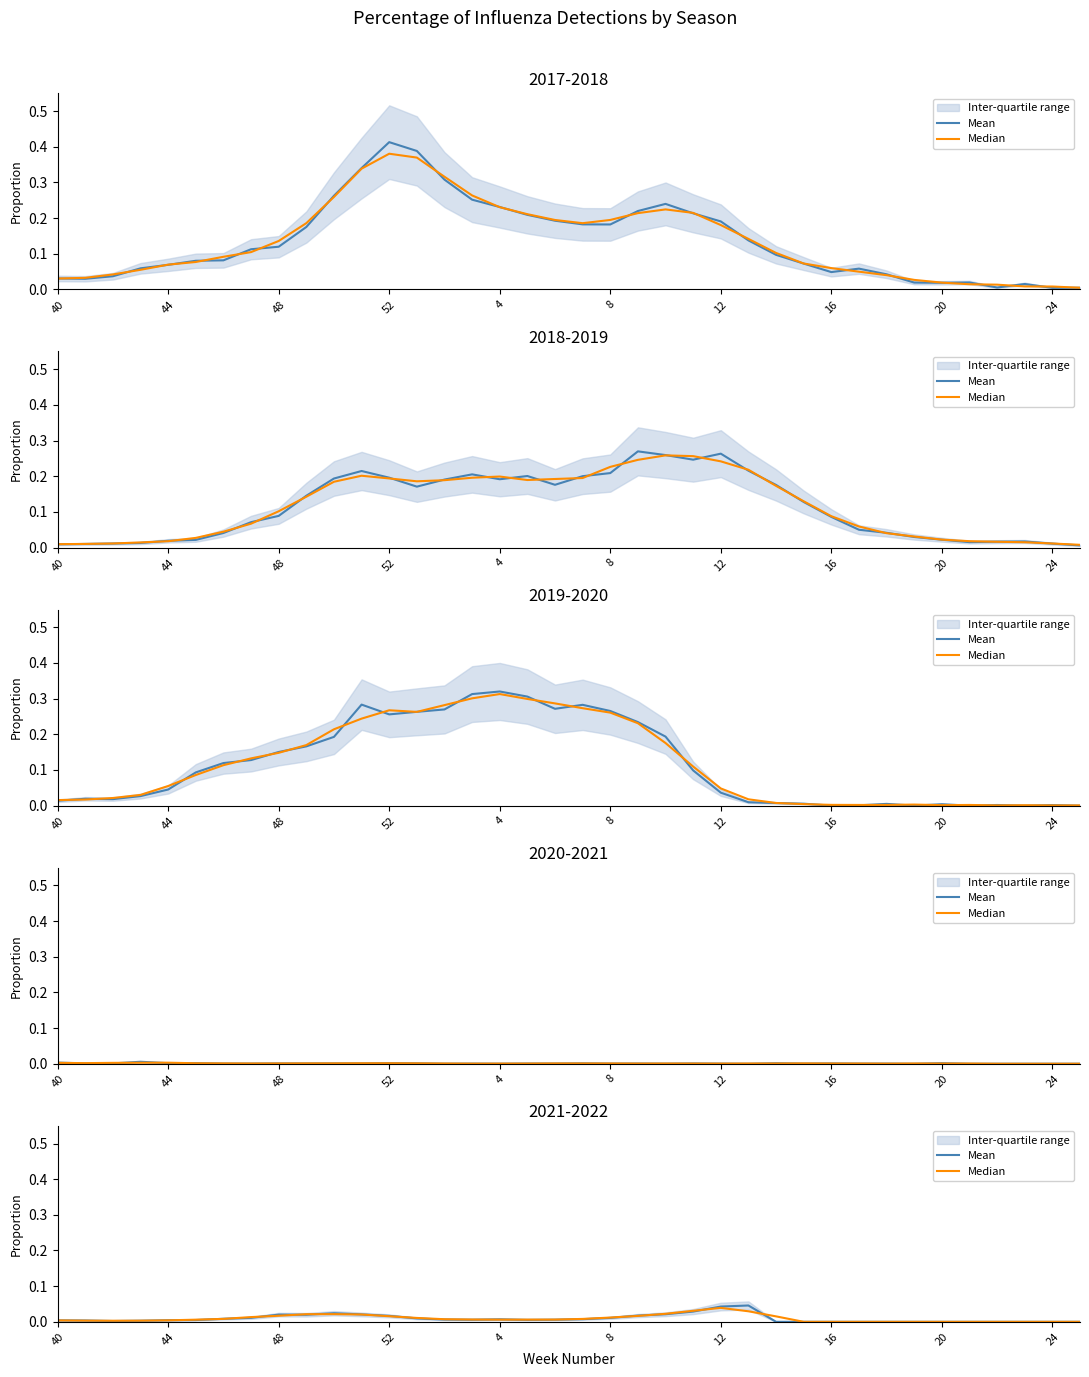

The value of Mean at 16 is 0.0. True or false?

True